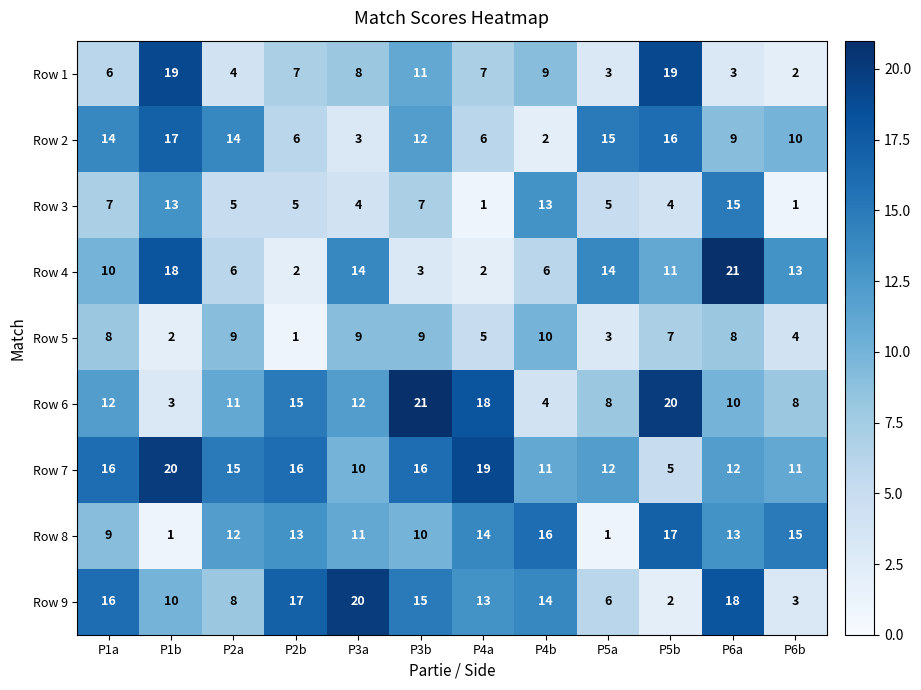

Count the number of categories in the chart.

12